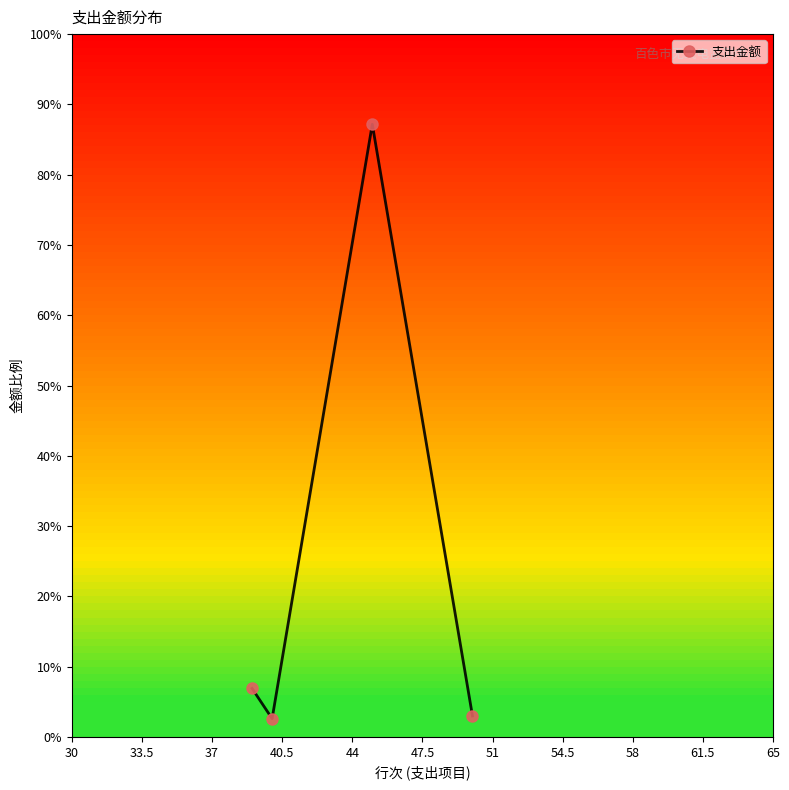

What is the maximum value shown in the chart?

87.2